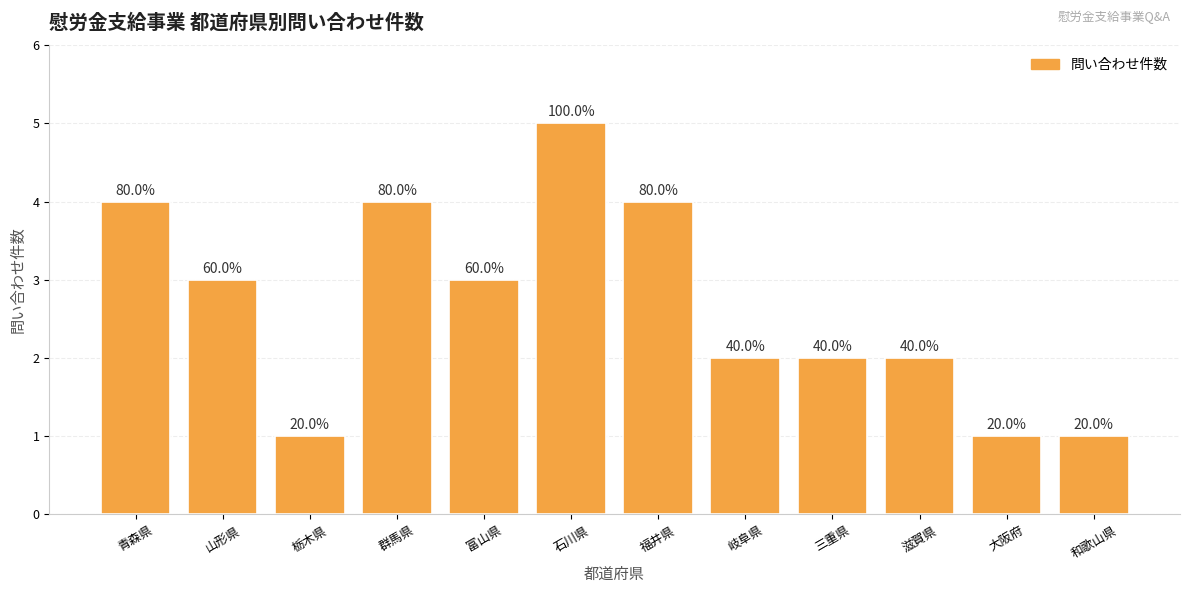

Rank the categories by value from lowest to highest.

栃木県, 大阪府, 和歌山県, 岐阜県, 三重県, 滋賀県, 山形県, 富山県, 青森県, 群馬県, 福井県, 石川県